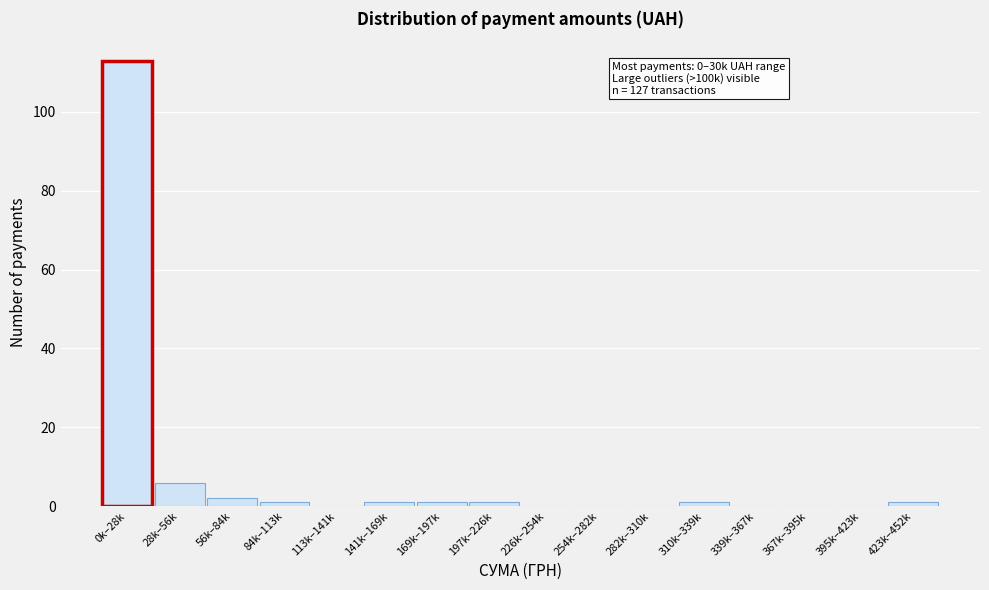

Reading left to right, what are all the values shown in this chart?

0k–28k=113	28k–56k=6	56k–84k=2	84k–113k=1	113k–141k=0	141k–169k=1	169k–197k=1	197k–226k=1	226k–254k=0	254k–282k=0	282k–310k=0	310k–339k=1	339k–367k=0	367k–395k=0	395k–423k=0	423k–452k=1